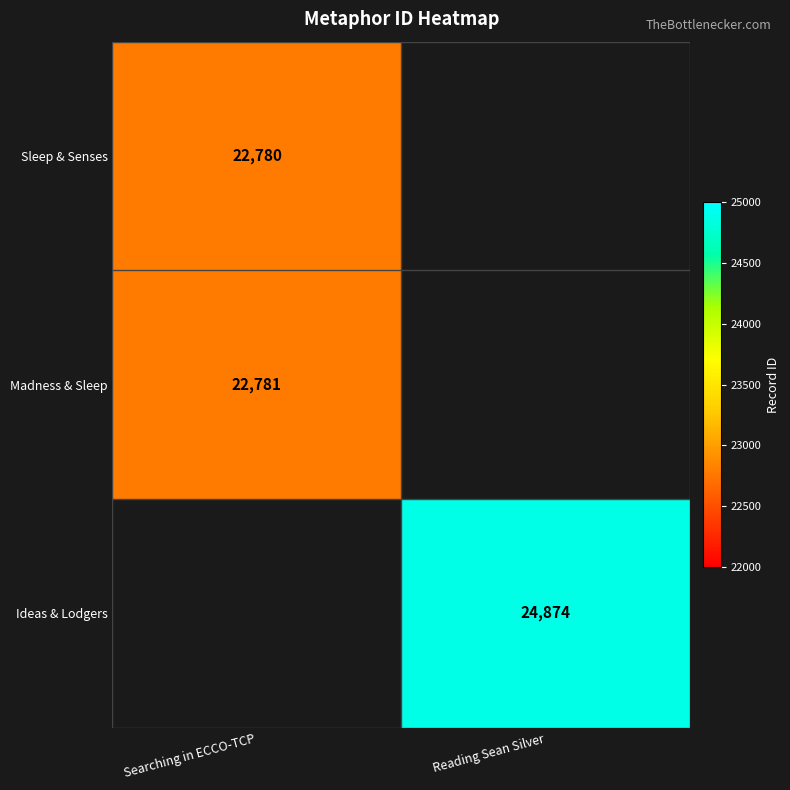

At how many categories does at least one series exceed 23097?

1